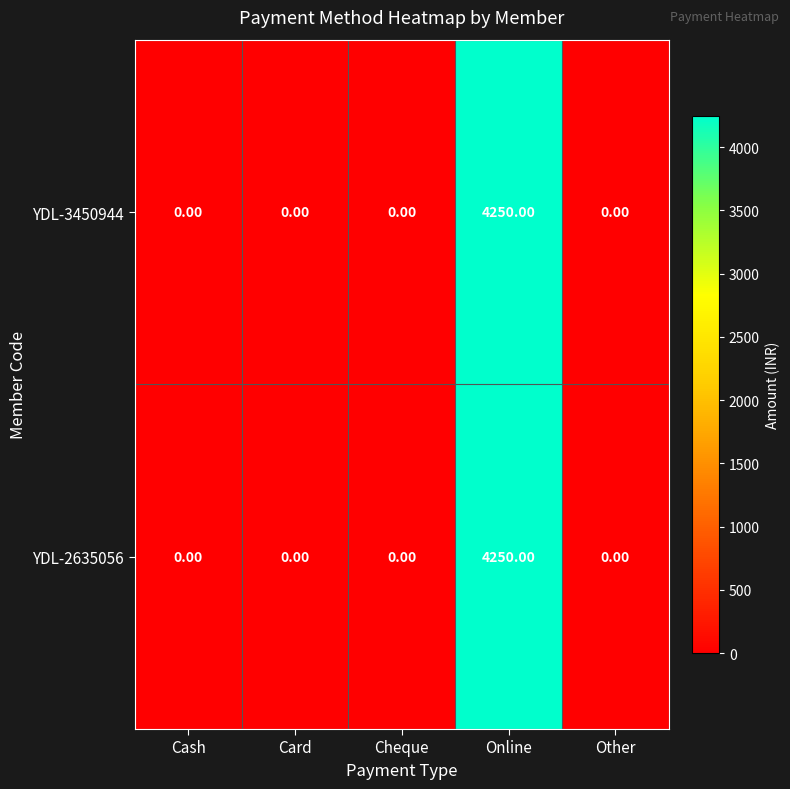

At which category is the sum across all series the highest?

Online